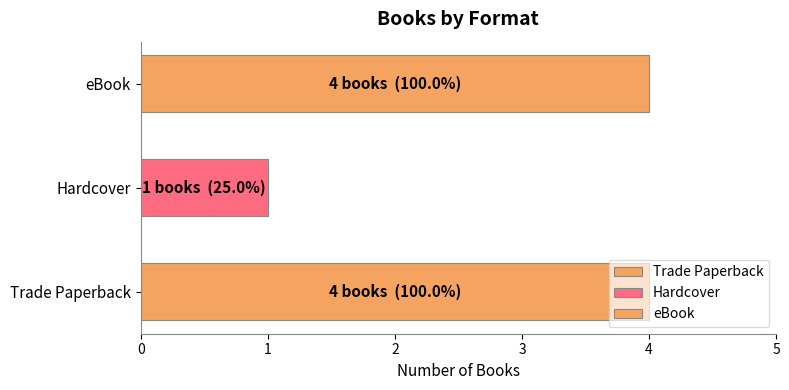

Which series has the widest spread of values?

Trade Paperback